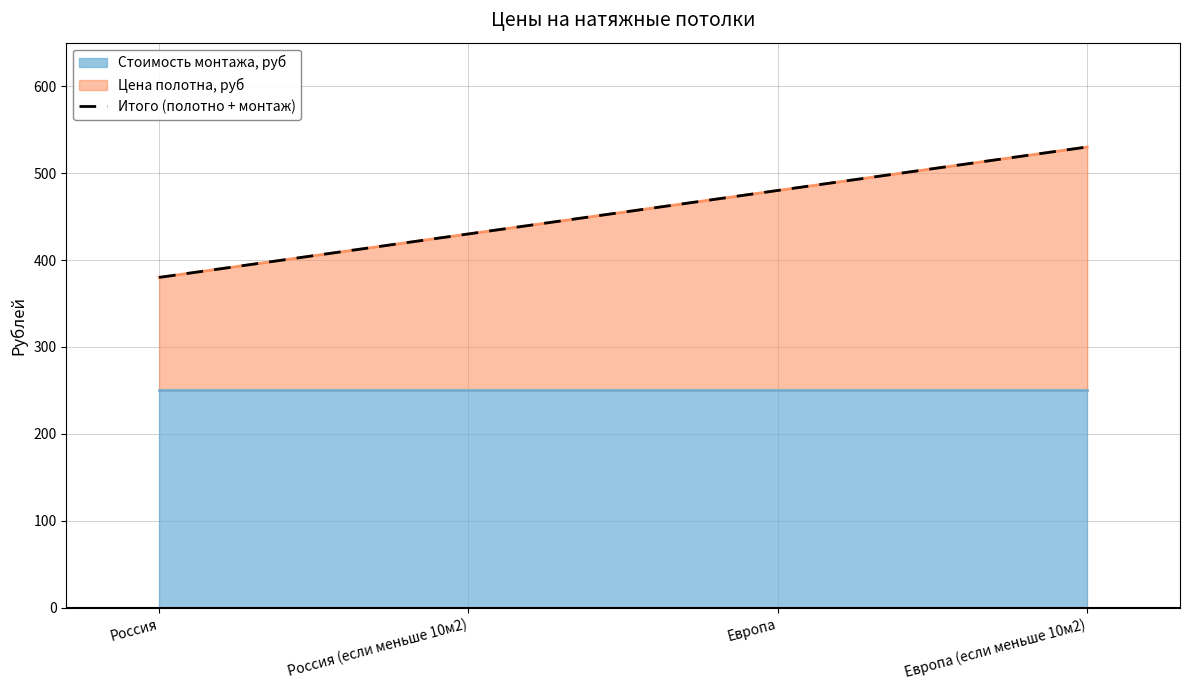

Reading right to left, extract all data points from this chart.

530	480	430	380